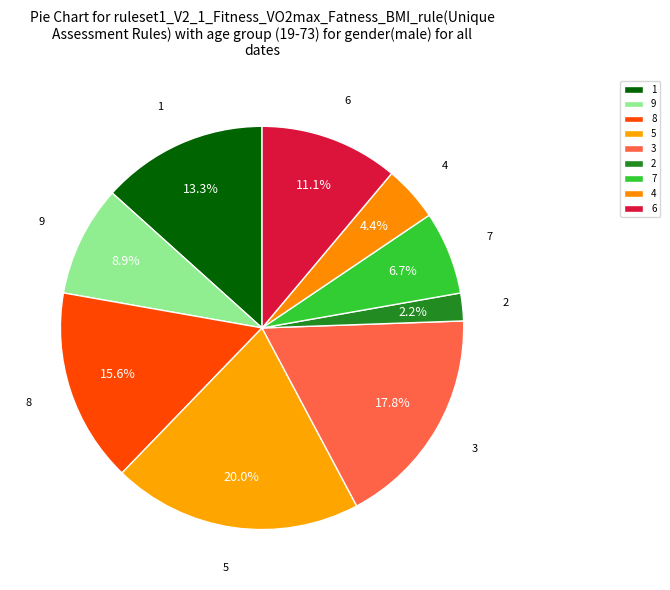

Between 4 and 9, which is larger?

9